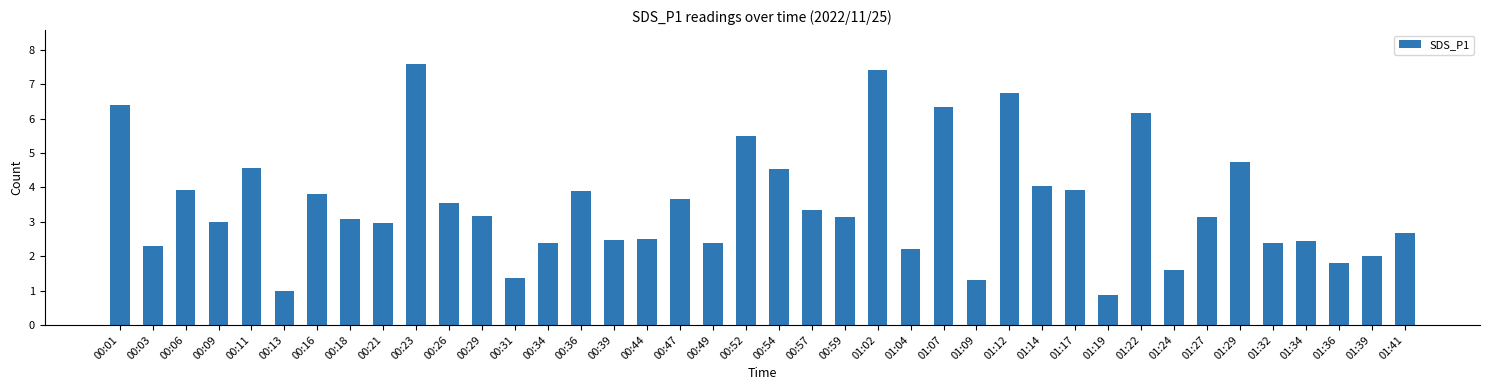

Is it true that the value at 01:39 is 2.0?

True